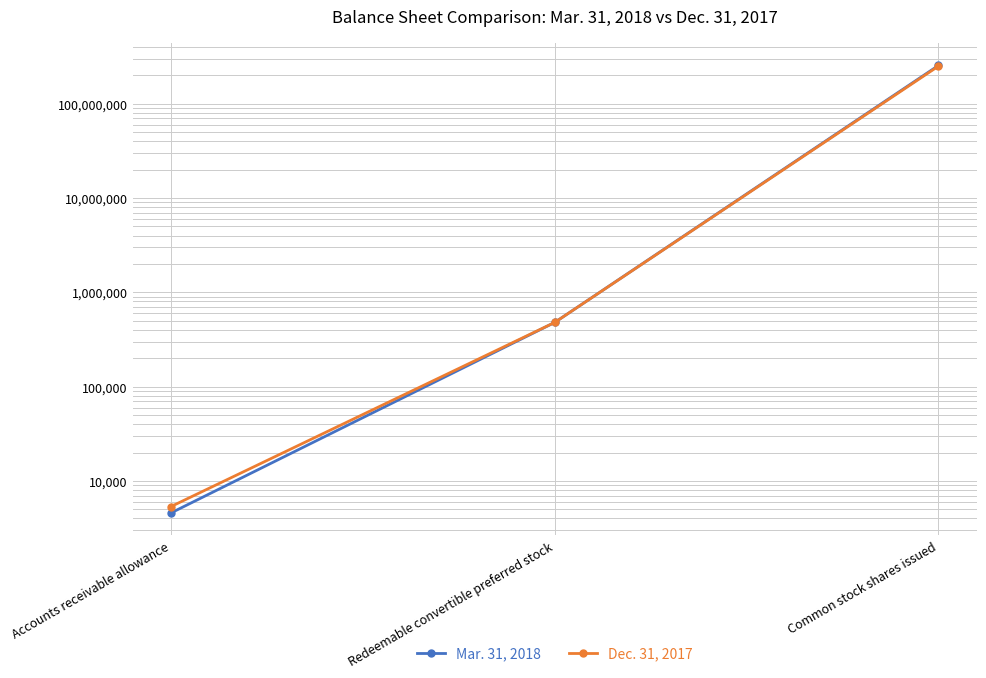

At how many categories does at least one series exceed 254754325?

1